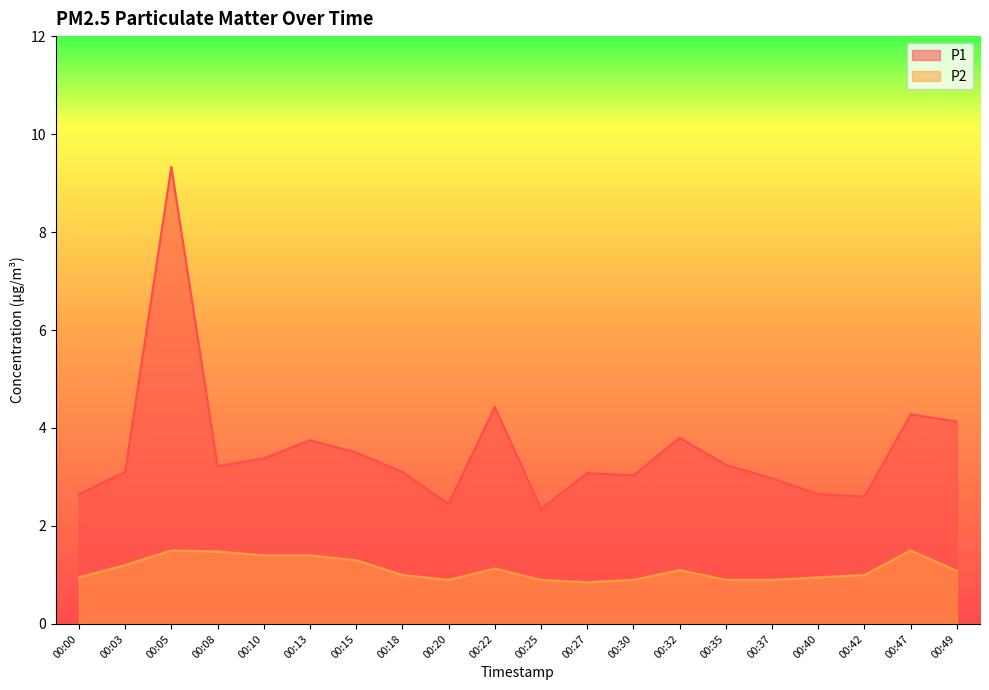

What is the highest value of the P1 series?

9.3